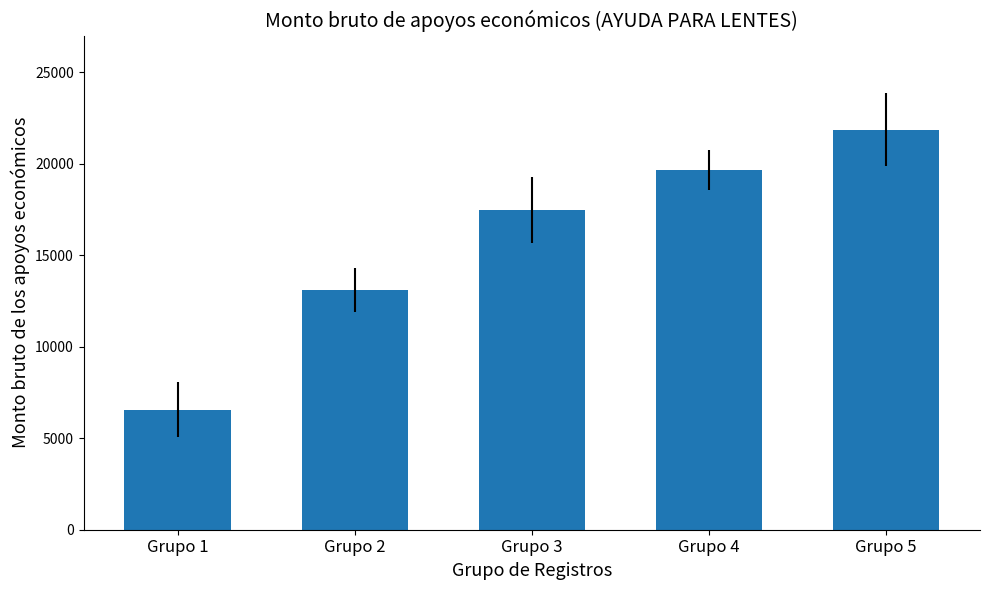

At which label is the value closest to 14202?

Grupo 2